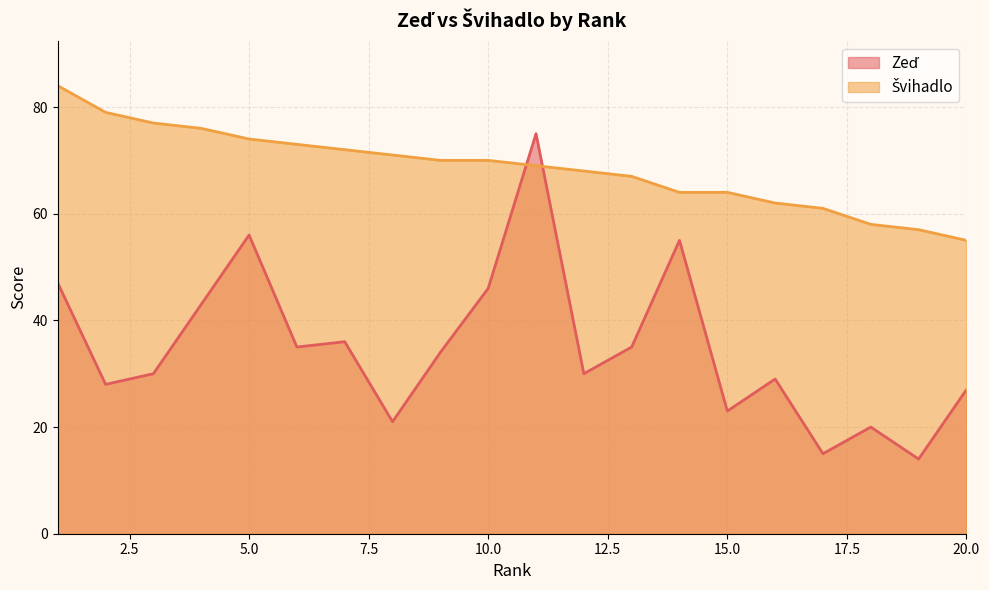

Reading left to right, what are all the values shown in this chart?

Zeď: 47	28	30	43	56	35	36	21	34	46	75	30	35	55	23	29	15	20	14	27
Švihadlo: 84	79	77	76	74	73	72	71	70	70	69	68	67	64	64	62	61	58	57	55